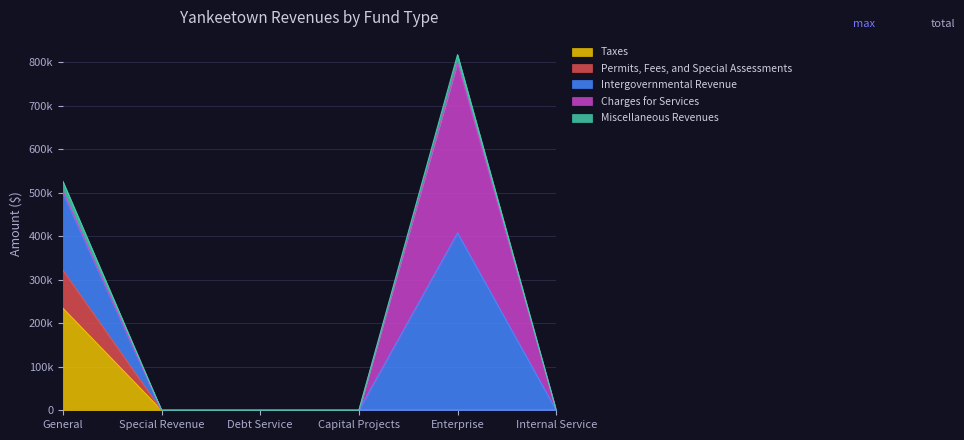

What position from the left is Special Revenue?

2